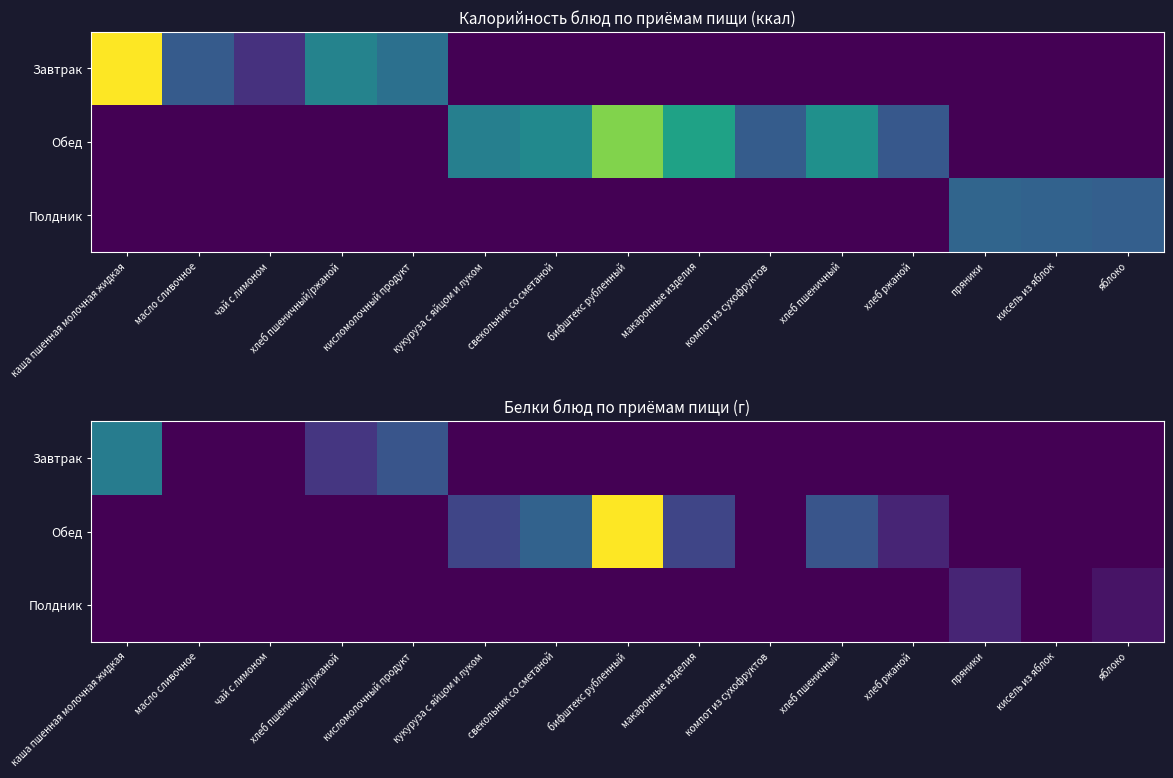

Is the value of Полдник at кисломолочный продукт greater than the value of Завтрак at кисель из яблок?

No